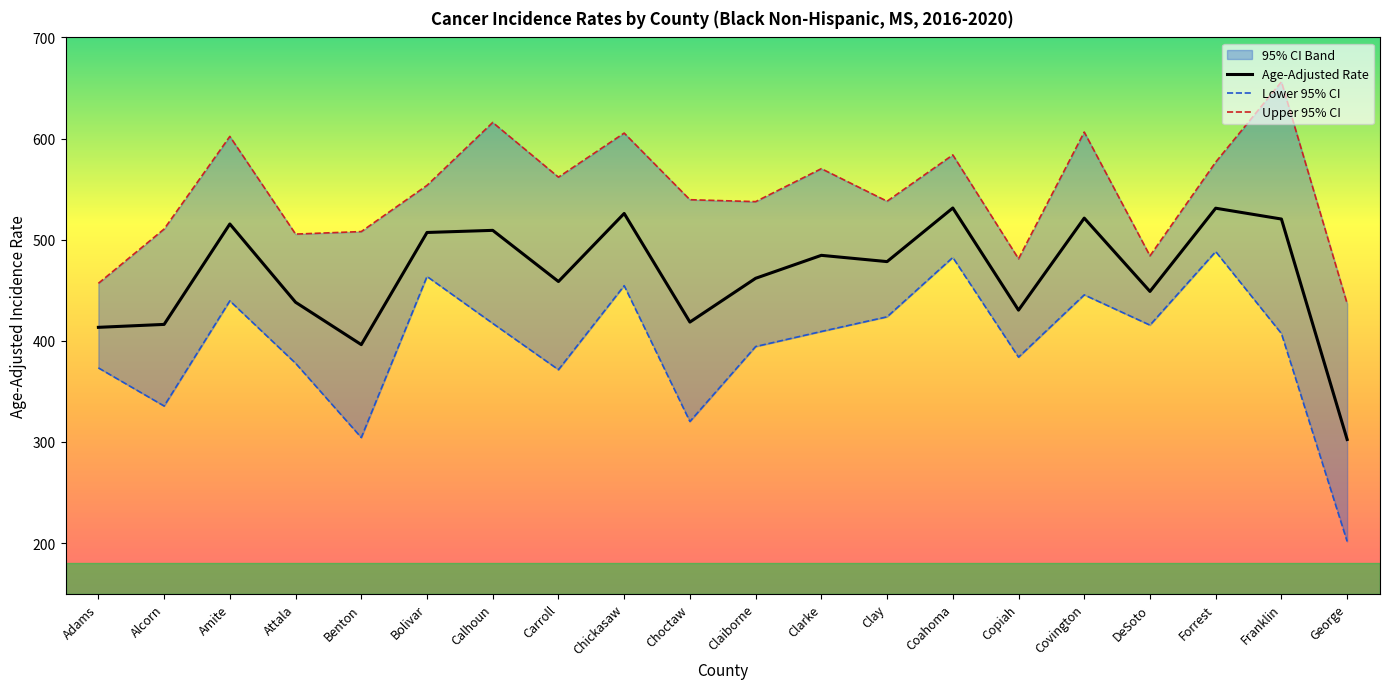

What is the sum of the Upper 95% CI values at Alcorn and Forrest?

1087.2